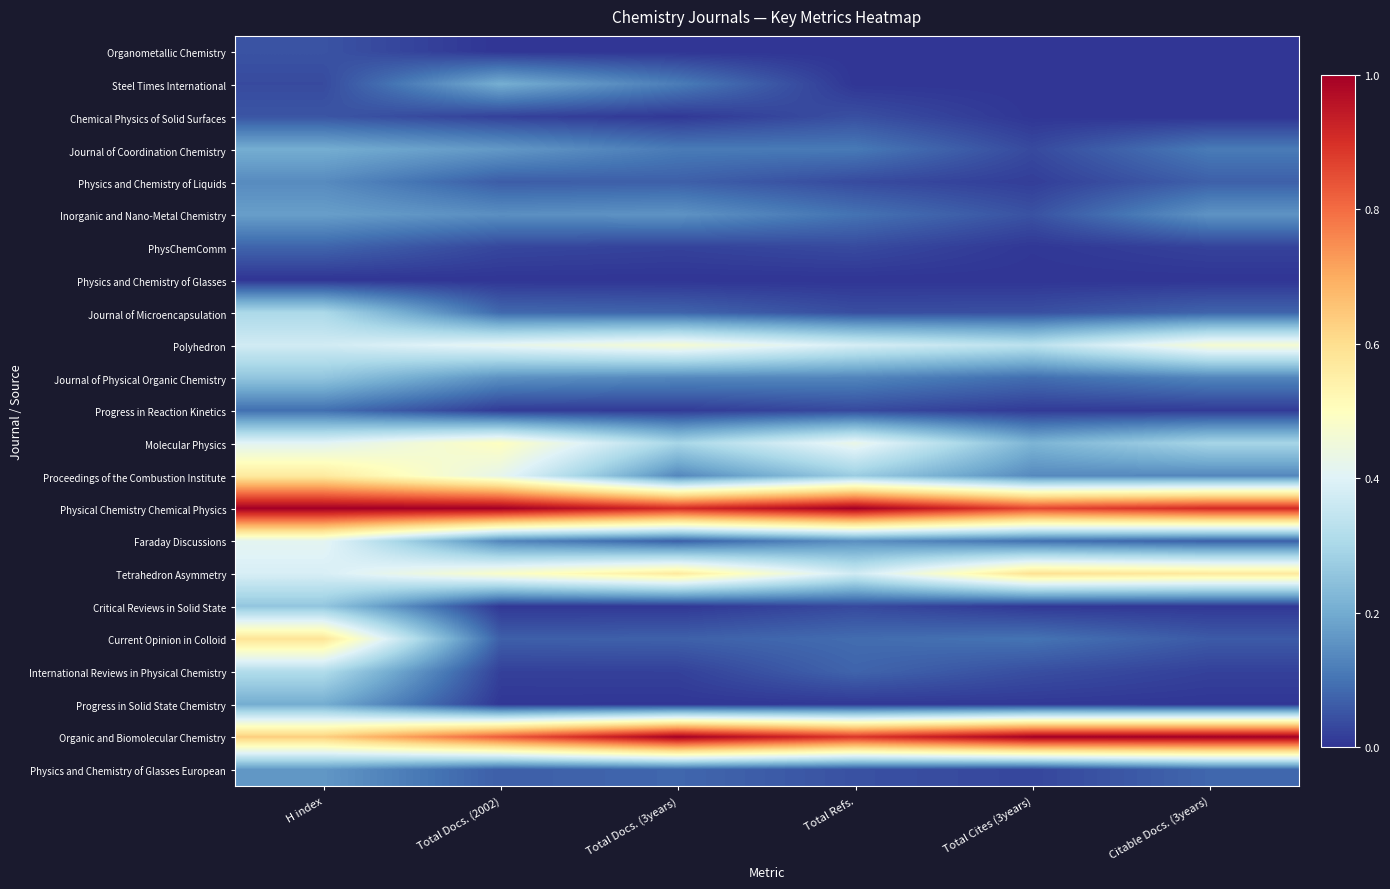

Which category has the highest value across all series?

H index